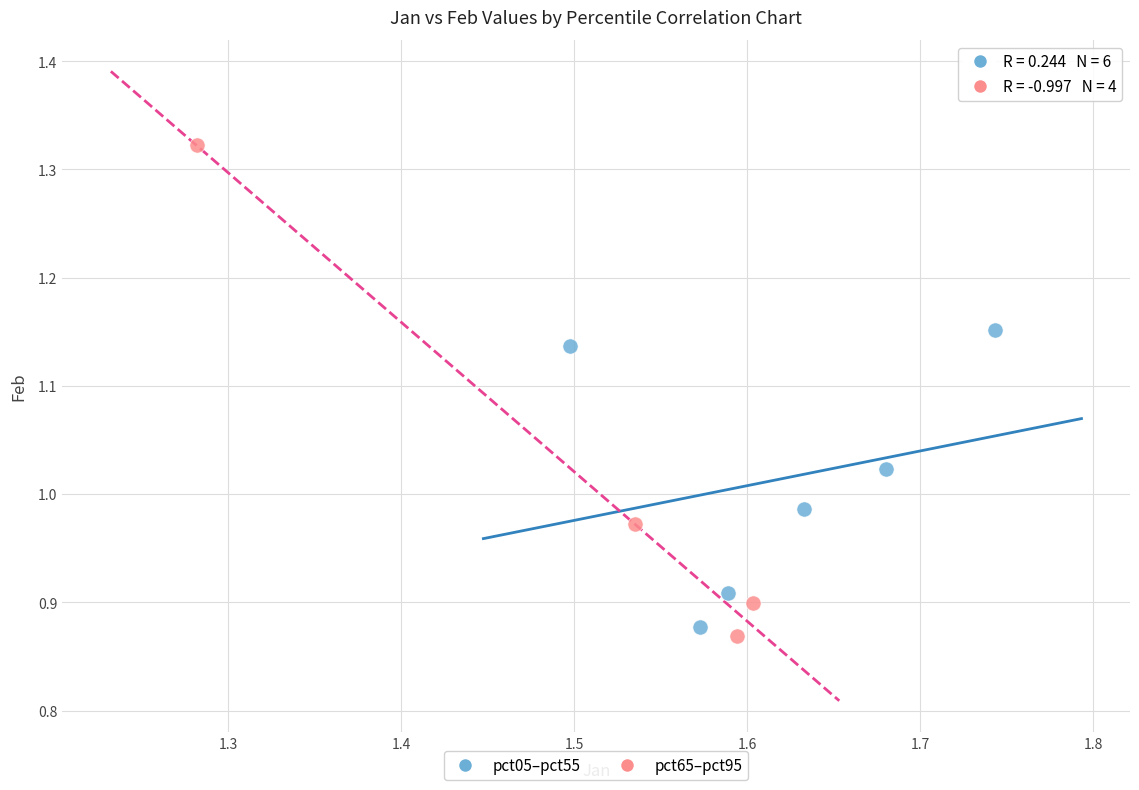

Which series has the largest Y range (max minus min)?

pct65–pct95